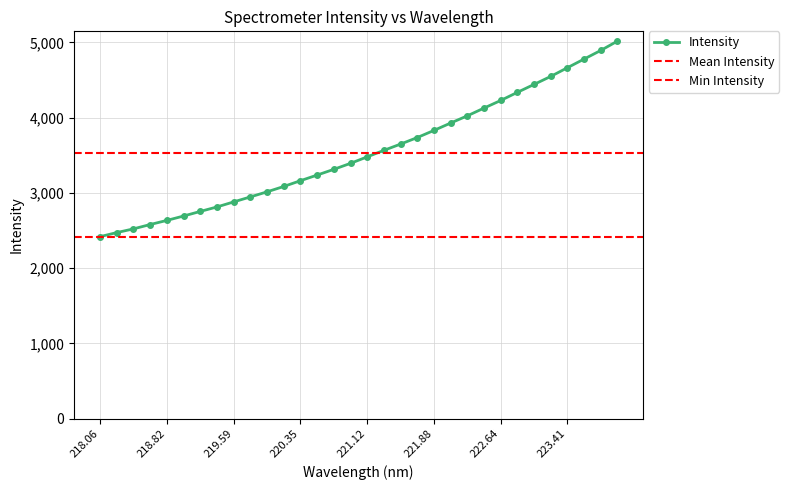

What is the change in value from 222.0721 to 223.0264?

+513.3